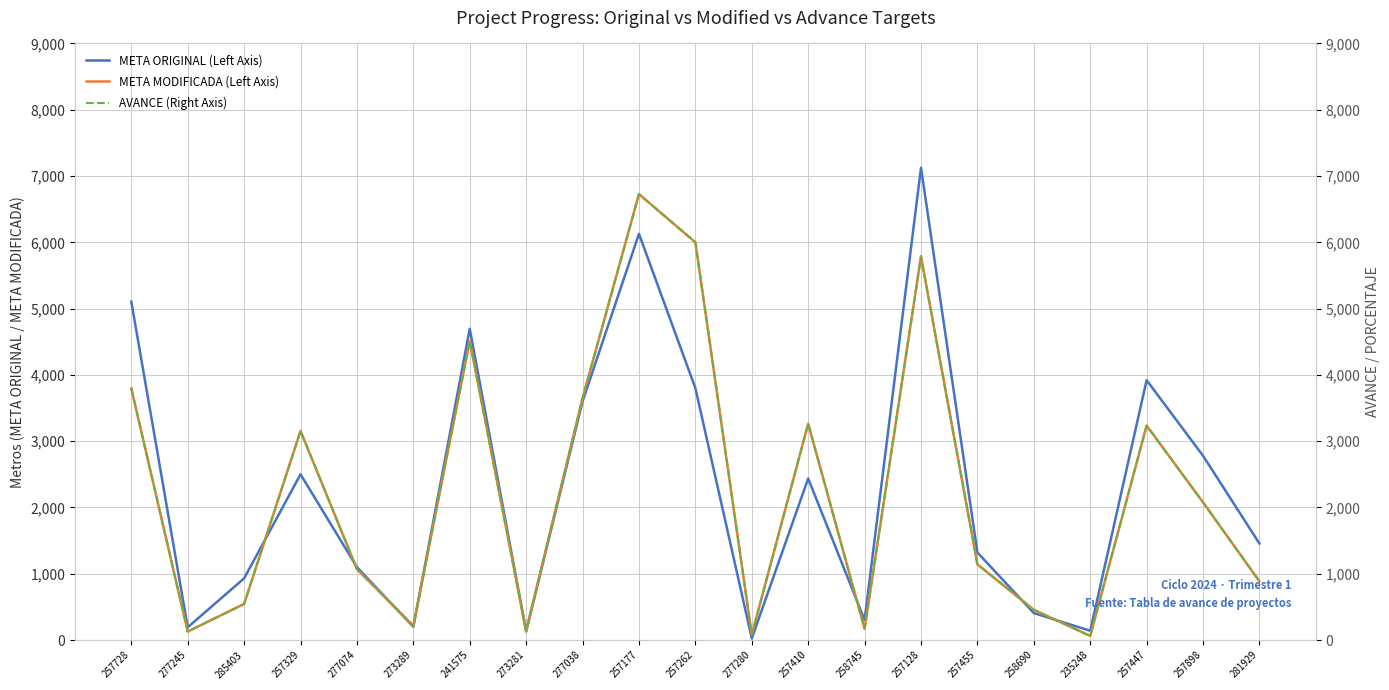

What is the spread (max minus min) of values at 257728?

1308.0